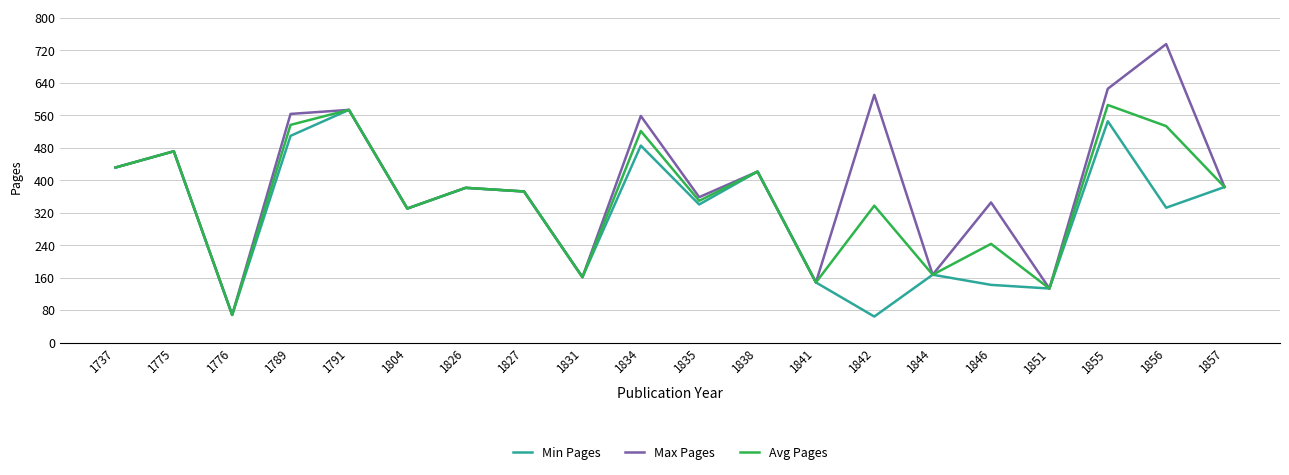

True or false: Min Pages has a value of 585 at 1857.

False